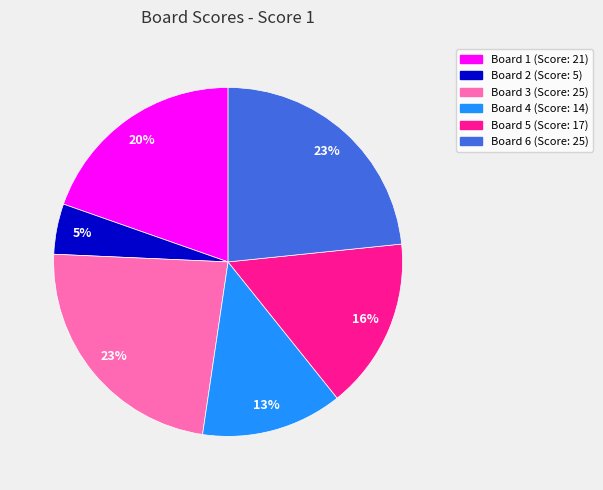

How many segments does this pie chart have?

6